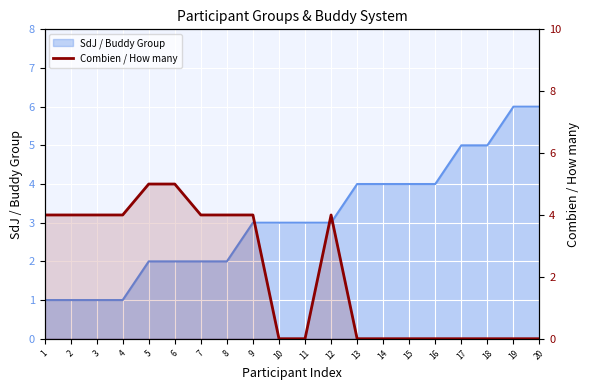

How many values are above zero?

10